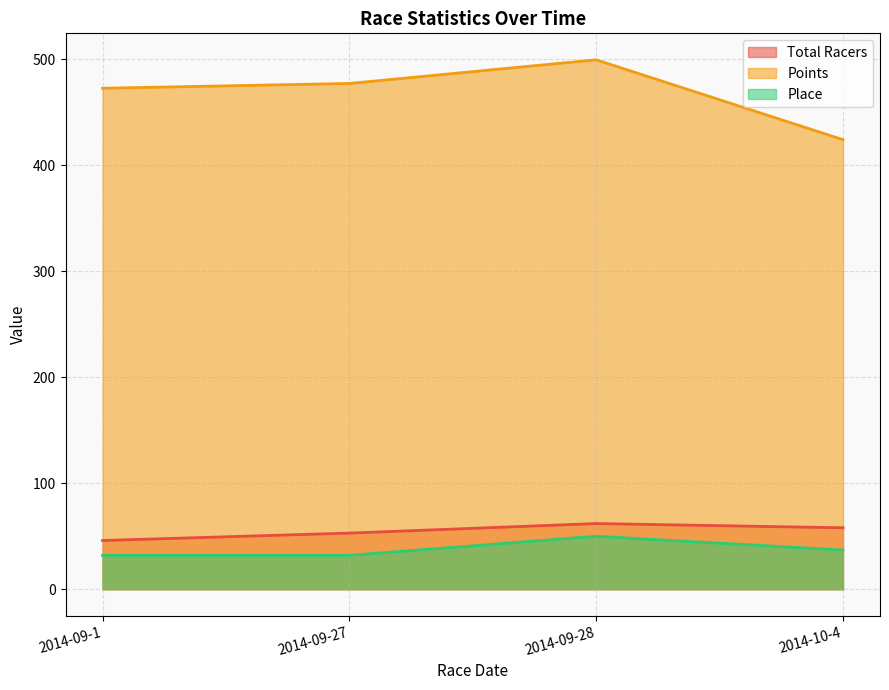

What is the difference between the maximum and second lowest values in the Place series?

18.0